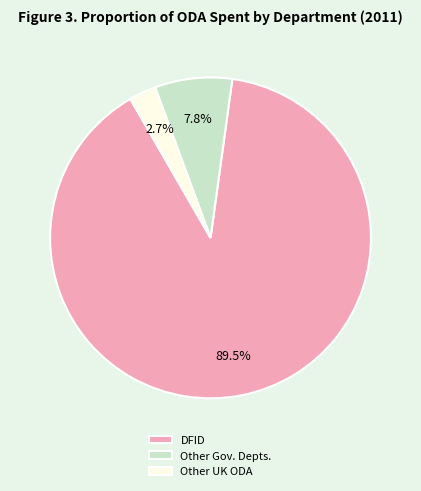

To the nearest percent, what is the difference between the largest and smallest slice percentages?

87%